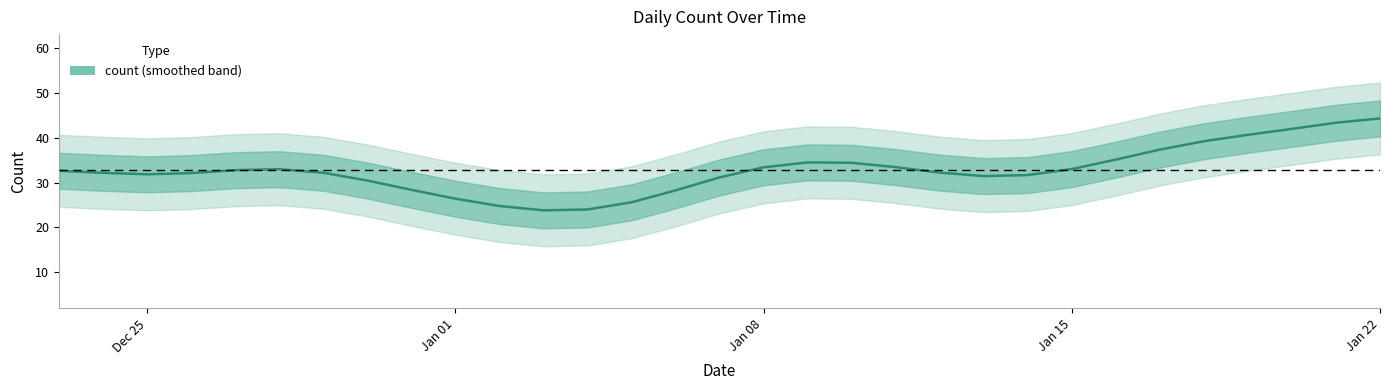

How many lines are shown in the chart?

1